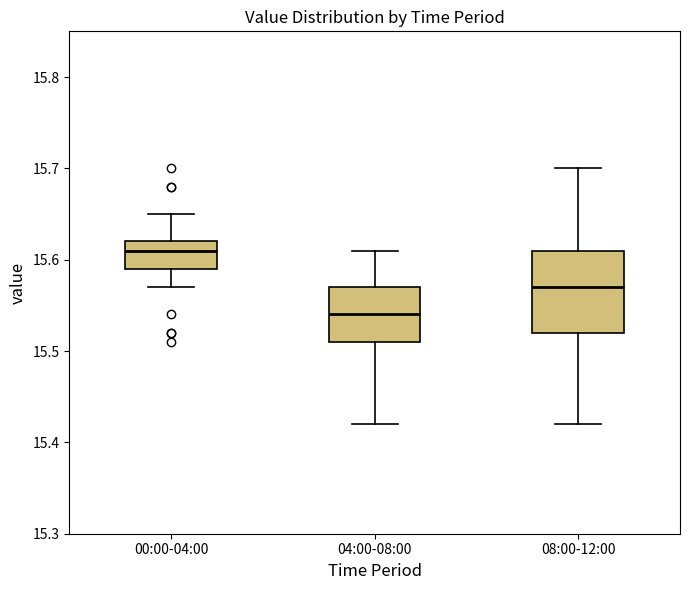

Comparing the boxes themselves (not the whiskers), which one is the tallest?

08:00-12:00